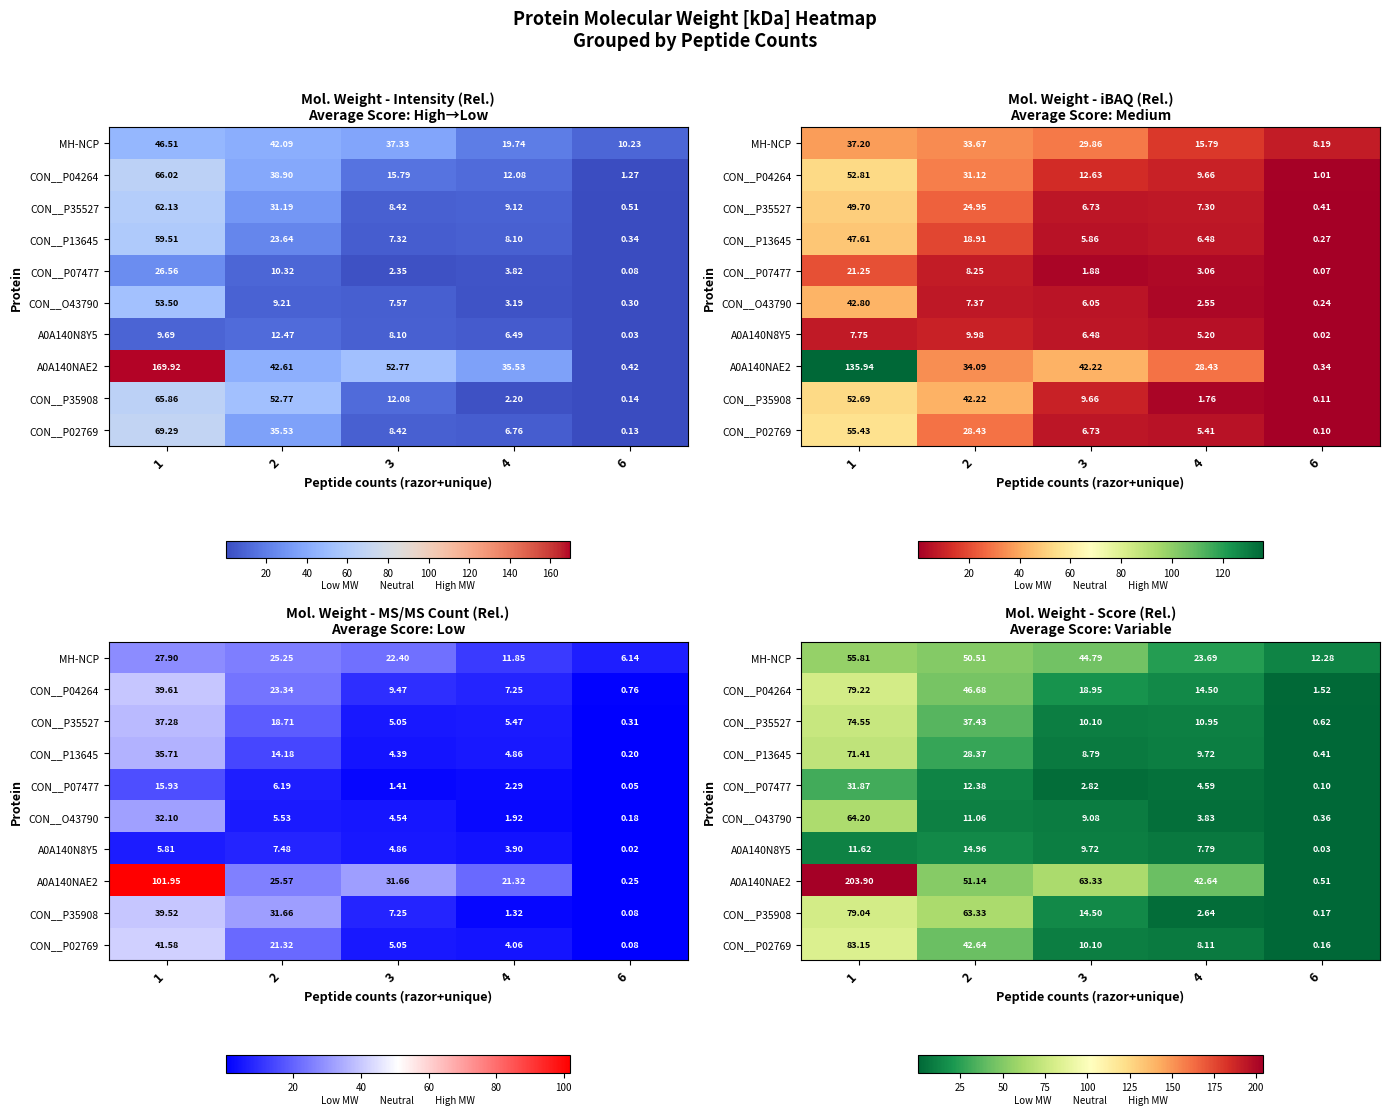

At how many categories does at least one series exceed 67?

1